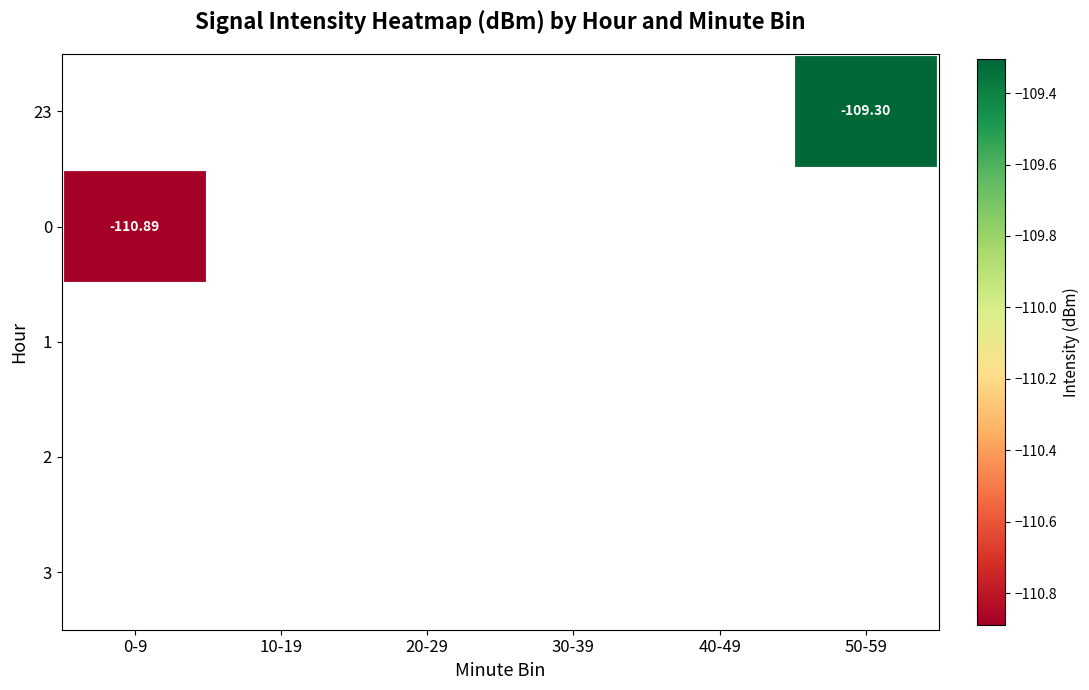

What is the maximum value shown in the chart?

-109.3